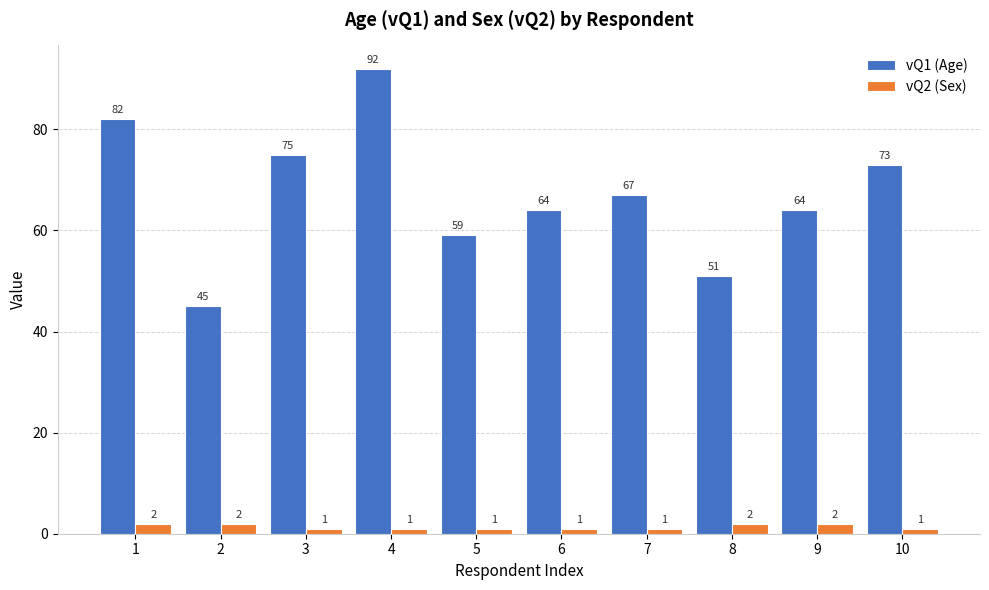

The value of vQ1 (Age) at 1 is 82. True or false?

True